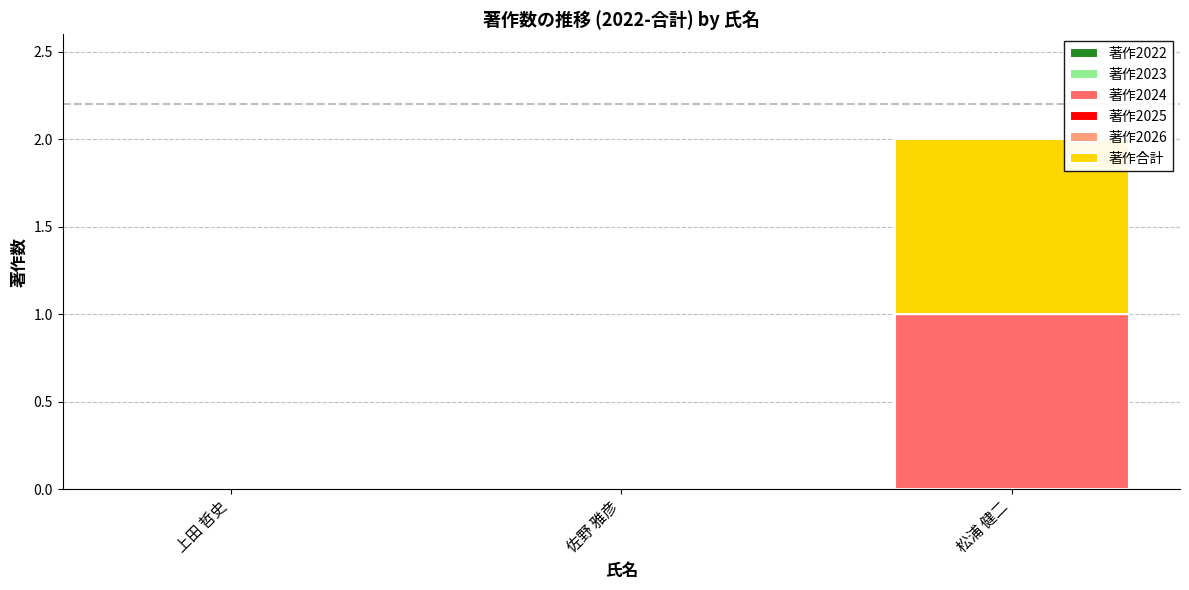

Reading right to left, list the values for the 著作2024 series.

松浦 健二=1	佐野 雅彦=0	上田 哲史=0